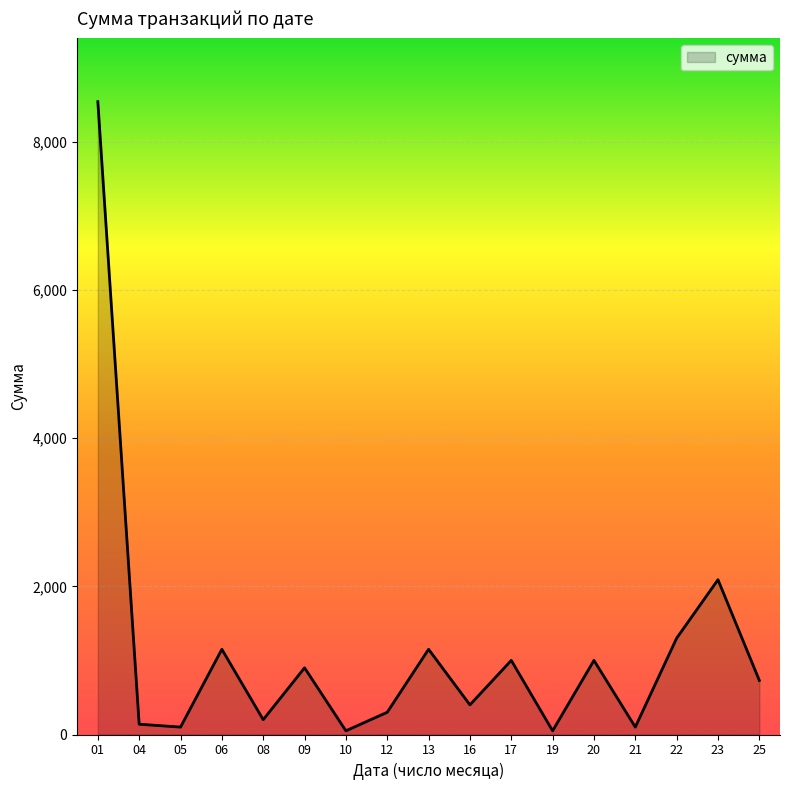

True or false: the data shows 108 at 23.

False